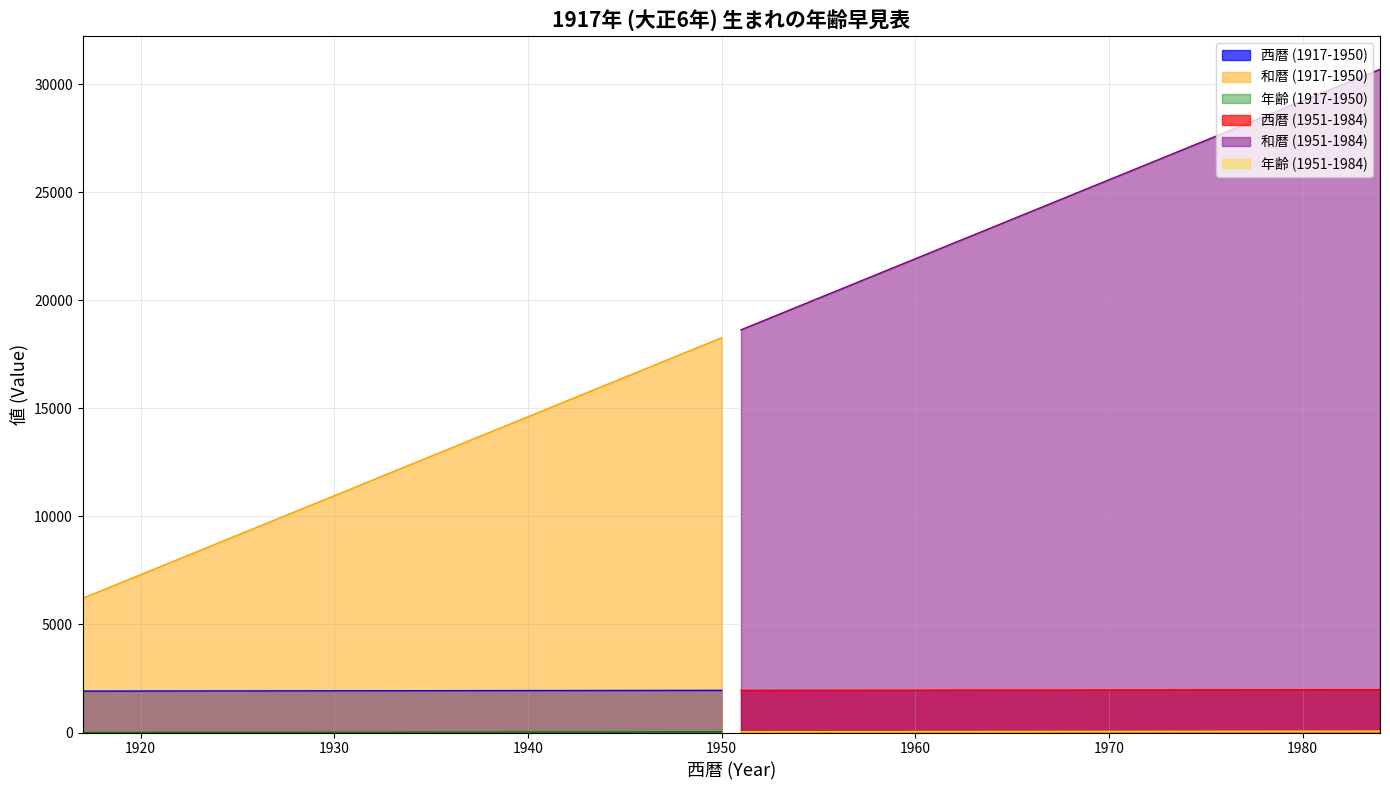

True or false: 年齢 (1951-1984) has more than 1 interior local peaks.

False